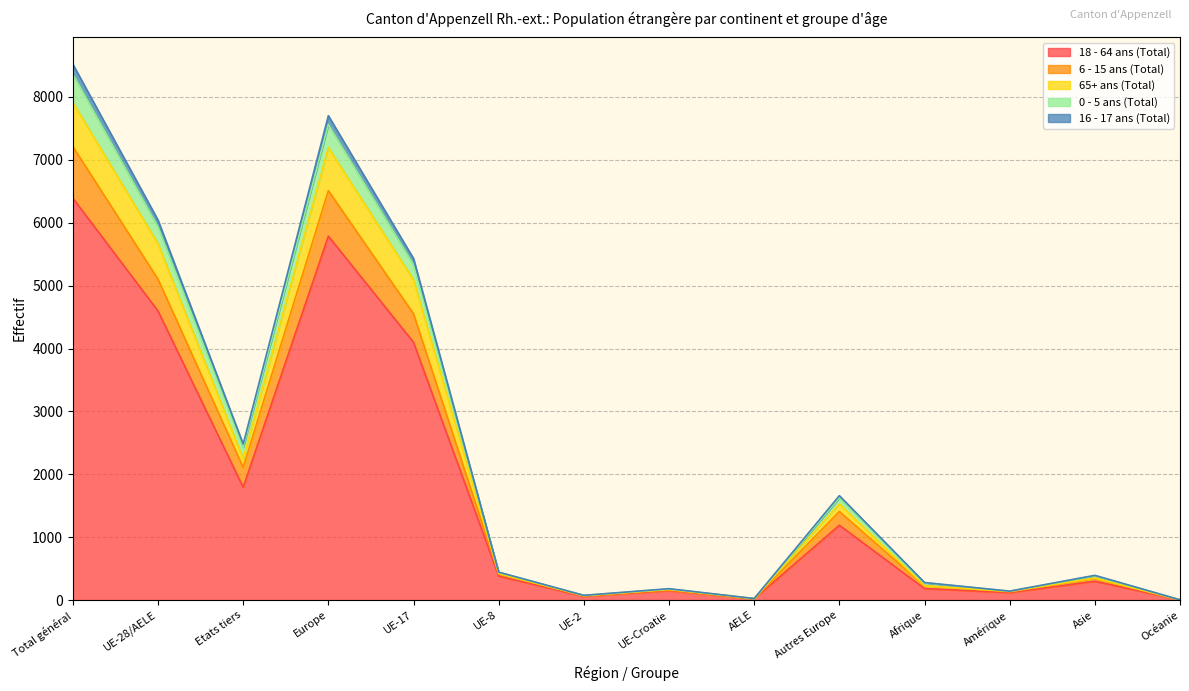

What is the sum of the 18 - 64 ans (Total) values at Europe and Etats tiers?

7581